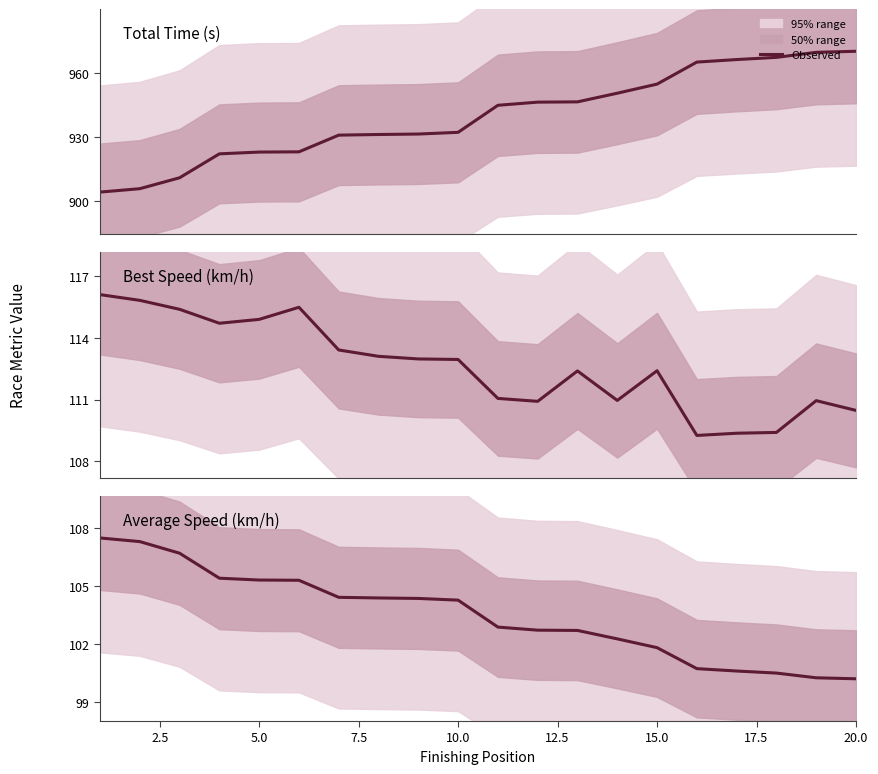

Reading left to right, list all the values displayed in this chart.

Total Time: 904.3	905.9	911.0	922.1	923.0	923.1	930.9	931.2	931.4	932.2	944.8	946.2	946.4	950.4	954.6	964.9	966.1	967.1	969.5	970.0
Best Speed: 116.1	115.8	115.4	114.7	114.9	115.5	113.4	113.1	113.0	112.9	111.1	110.9	112.4	111.0	112.4	109.3	109.4	109.4	110.9	110.5
Average Speed: 107.5	107.3	106.7	105.4	105.3	105.3	104.4	104.4	104.4	104.3	102.9	102.7	102.7	102.3	101.8	100.7	100.6	100.5	100.3	100.2